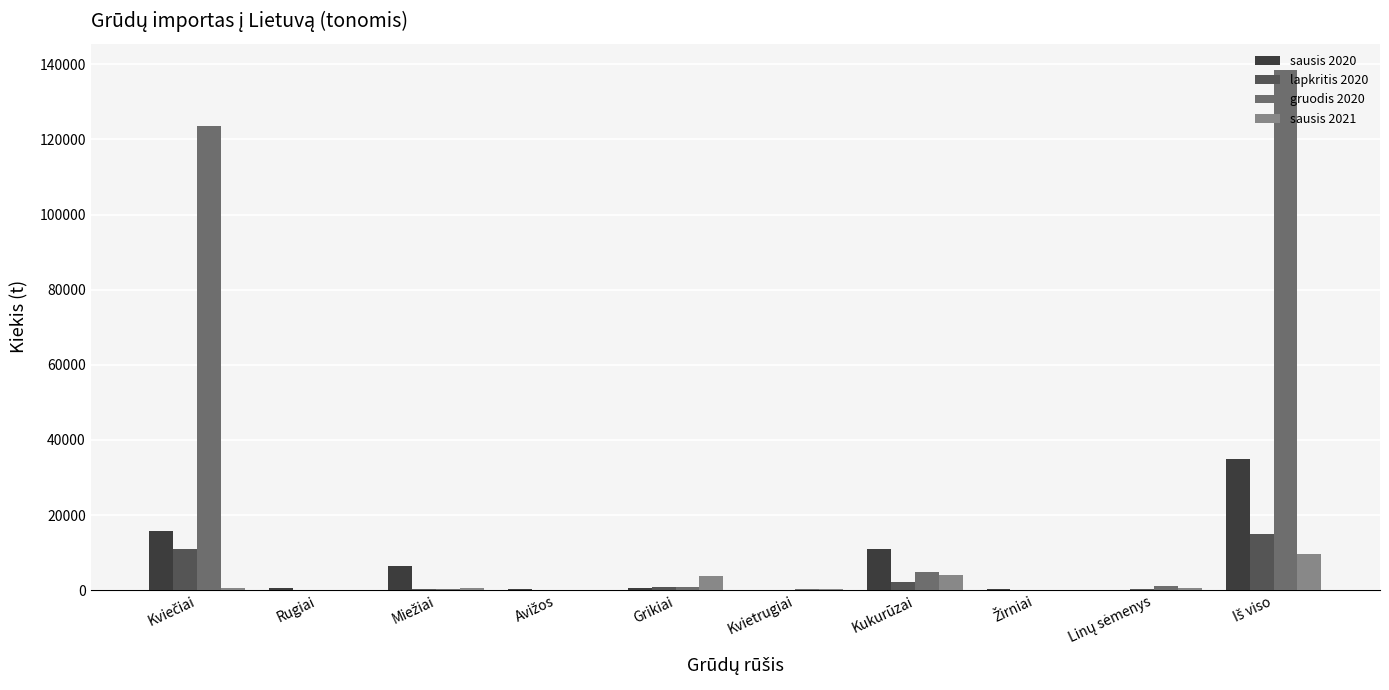

What is the sum of all gruodis 2020 values?

269661.5